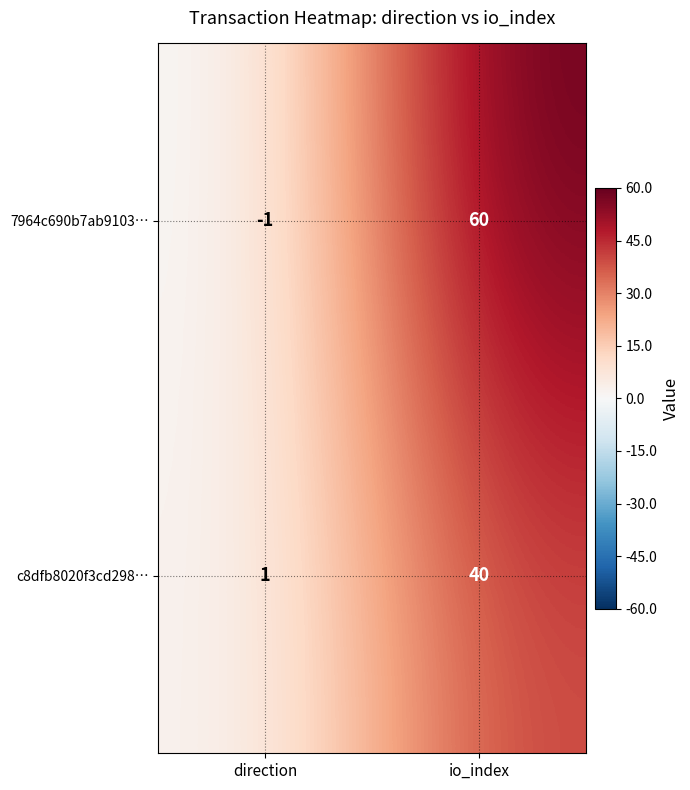

At which category does the chart reach its peak across all series?

io_index